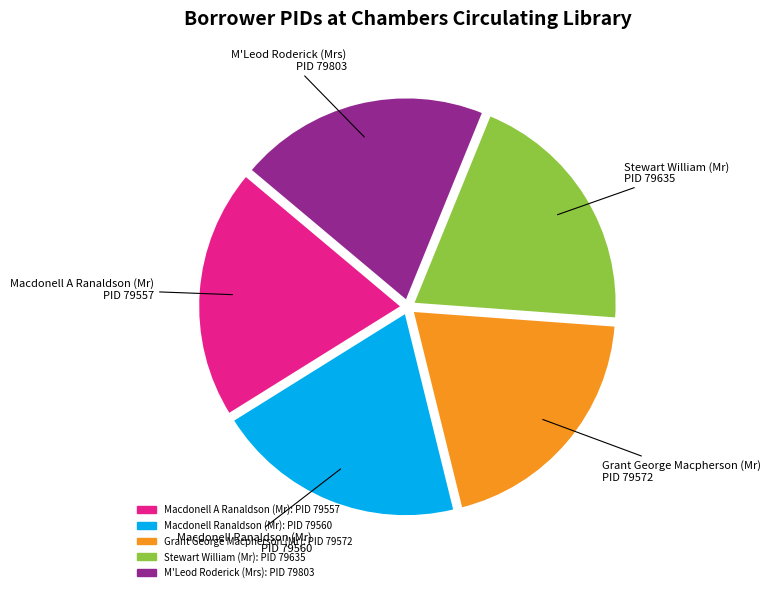

Does M'Leod Roderick (Mrs) represent more than half of the total?

No